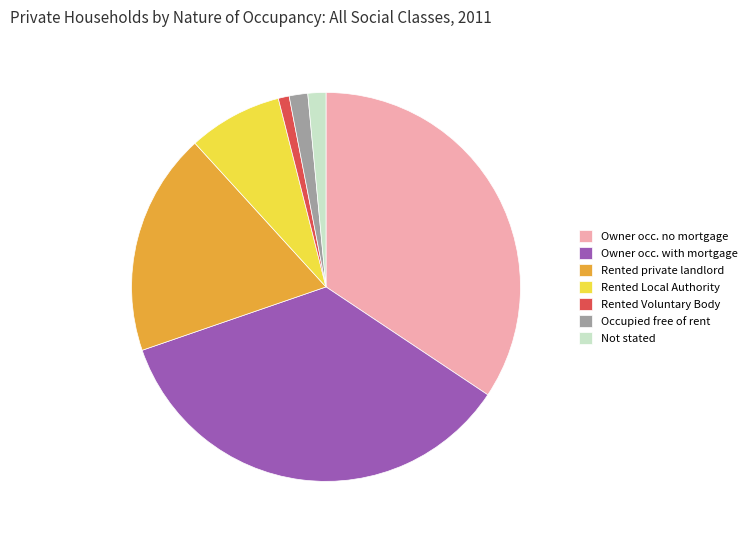

Between Occupied free of rent and Rented private landlord, which is larger?

Rented private landlord